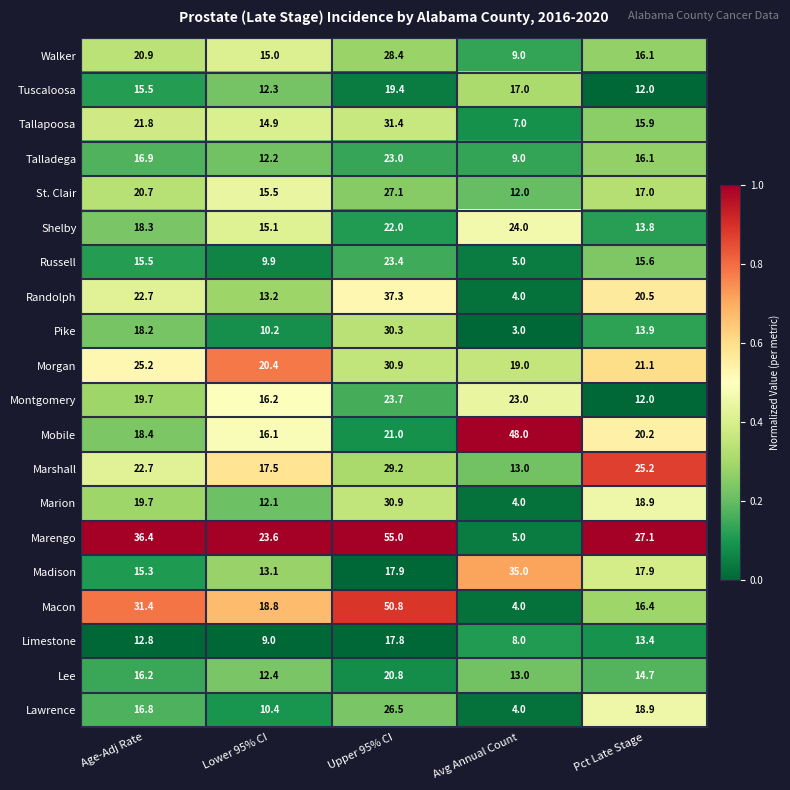

List the labels in order of Marion value, largest first.

Upper 95% CI, Age-Adj Rate, Pct Late Stage, Lower 95% CI, Avg Annual Count